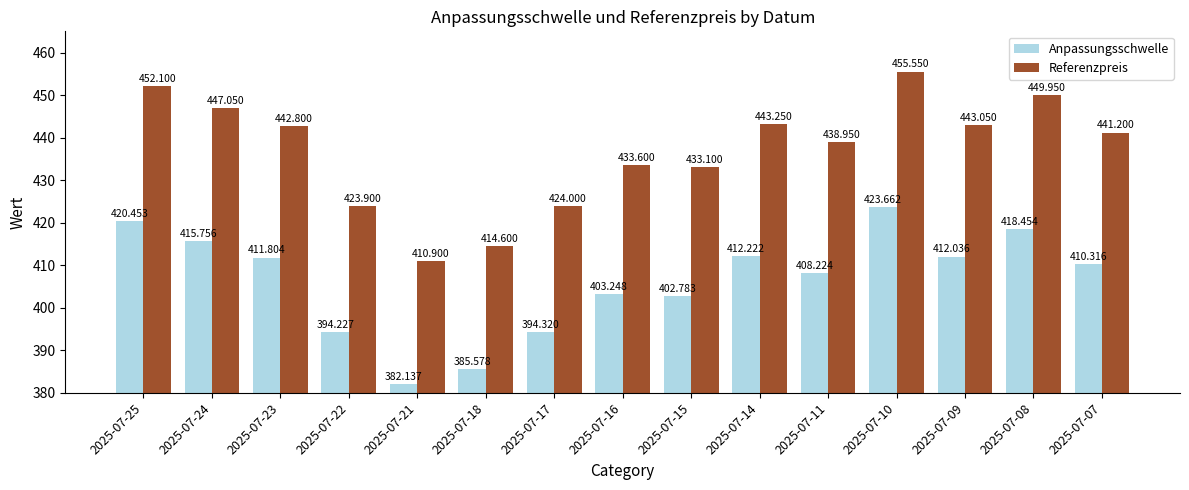

At which category is the sum across all series the highest?

2025-07-10